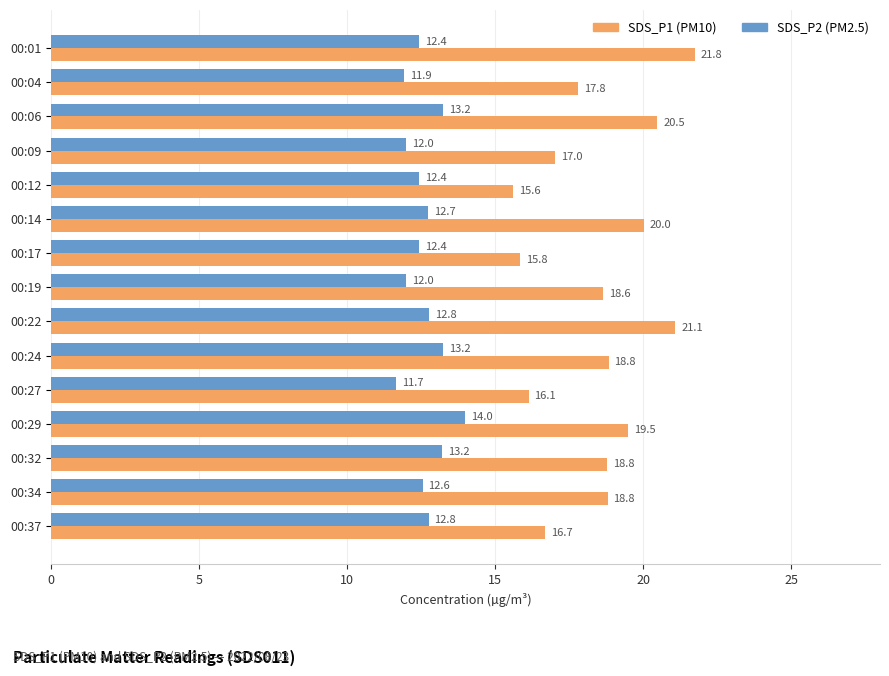

Is it true that SDS_P2 (PM2.5) equals 12.0 at 00:09?

True